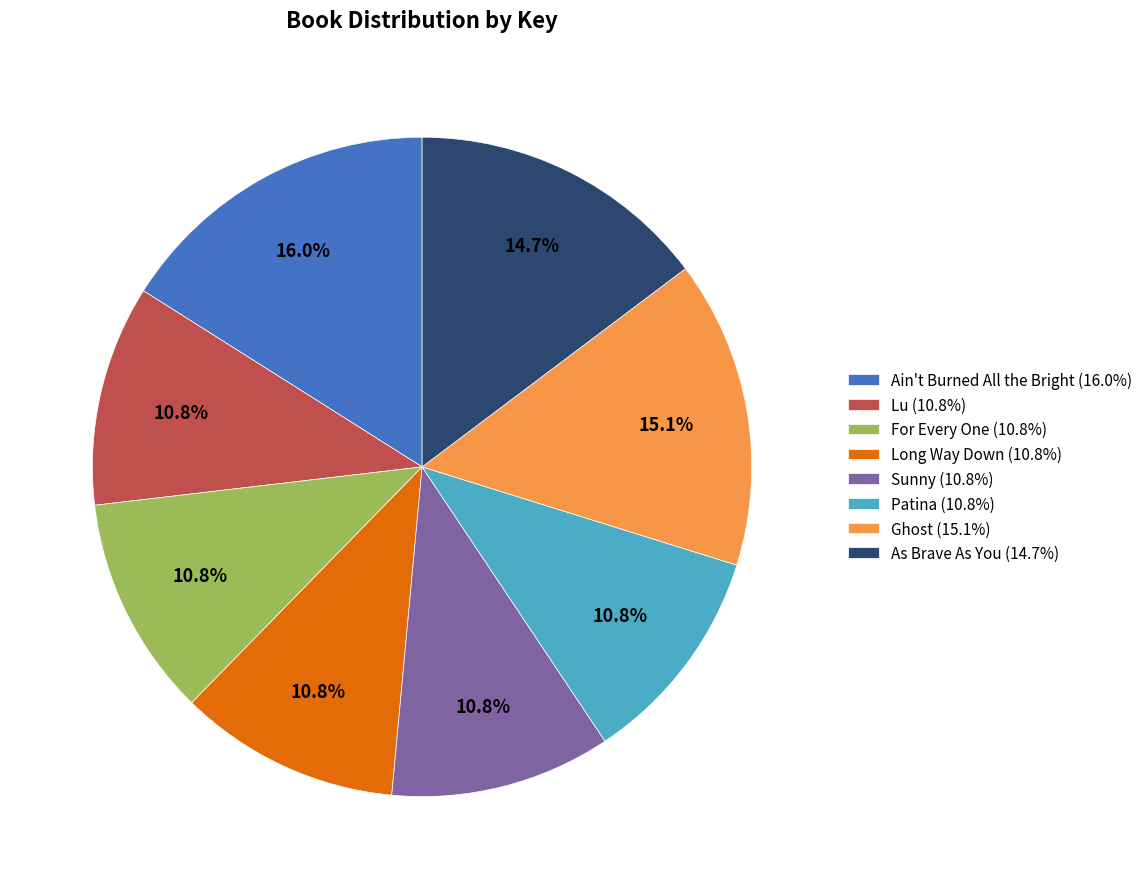

How many segments does this pie chart have?

8